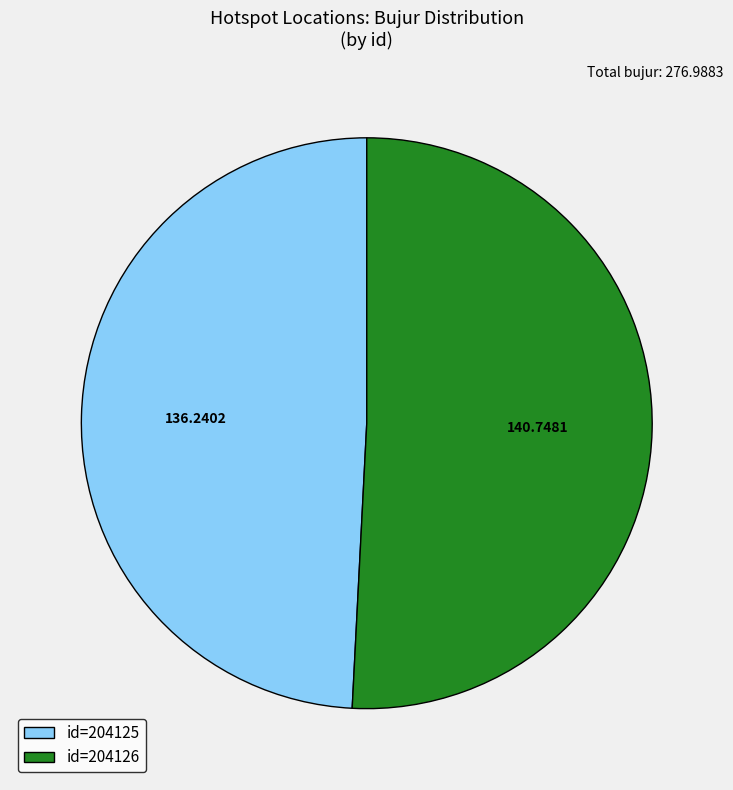

Combined, do id=204125 and id=204126 account for over 50%?

Yes